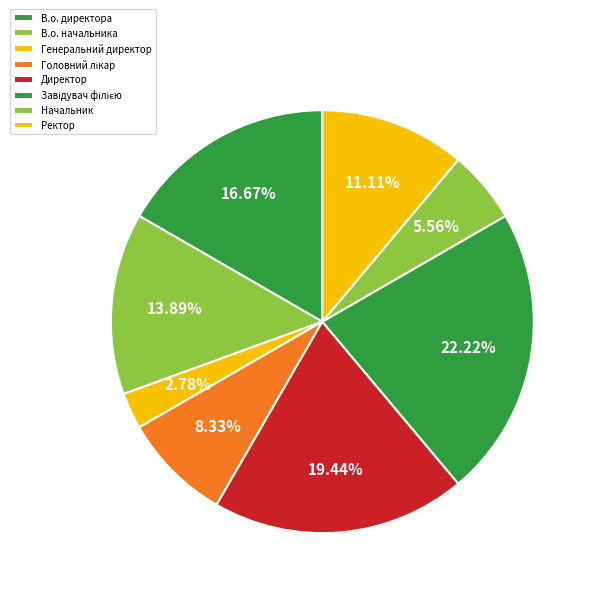

Is there any slice that represents more than half of the pie?

No